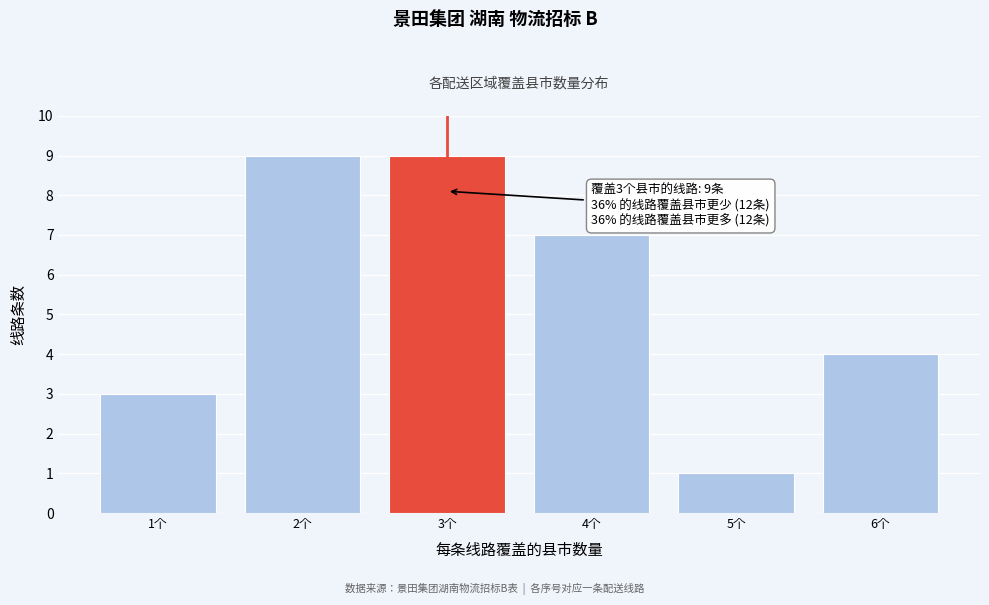

Reading left to right, list all the values displayed in this chart.

1个=3	2个=9	3个=9	4个=7	5个=1	6个=4